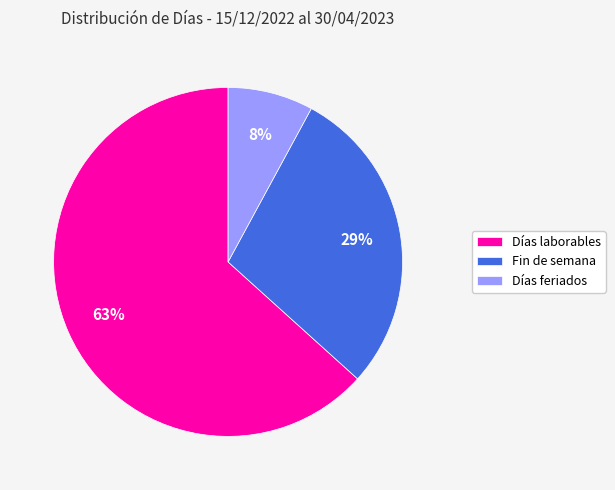

How many slices are in this pie chart?

3